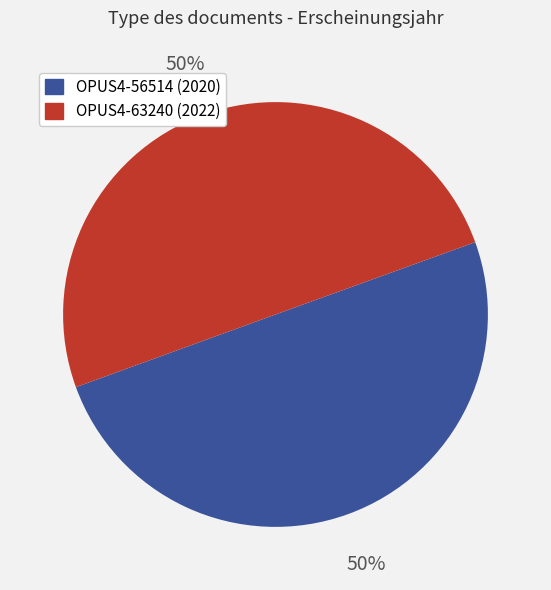

Count the number of slices in the pie.

2